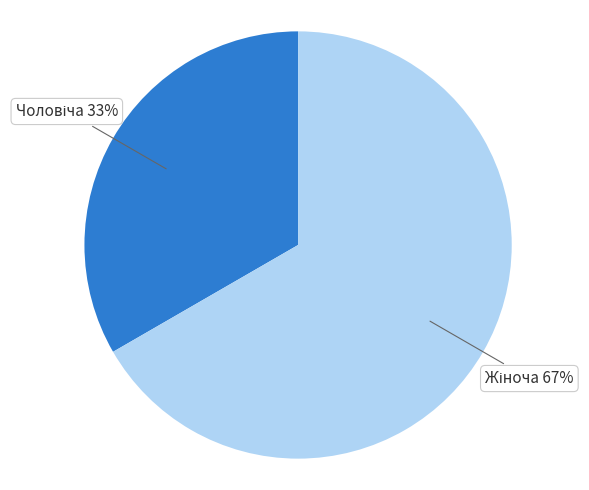

Is there any slice that represents more than half of the pie?

Yes